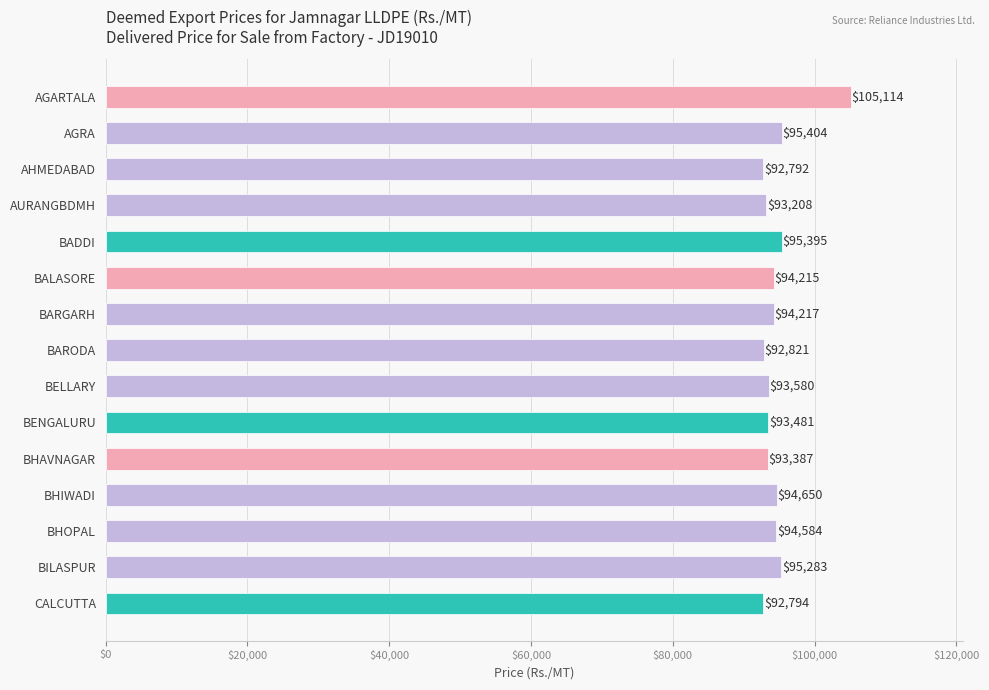

How many series are shown in this chart?

1